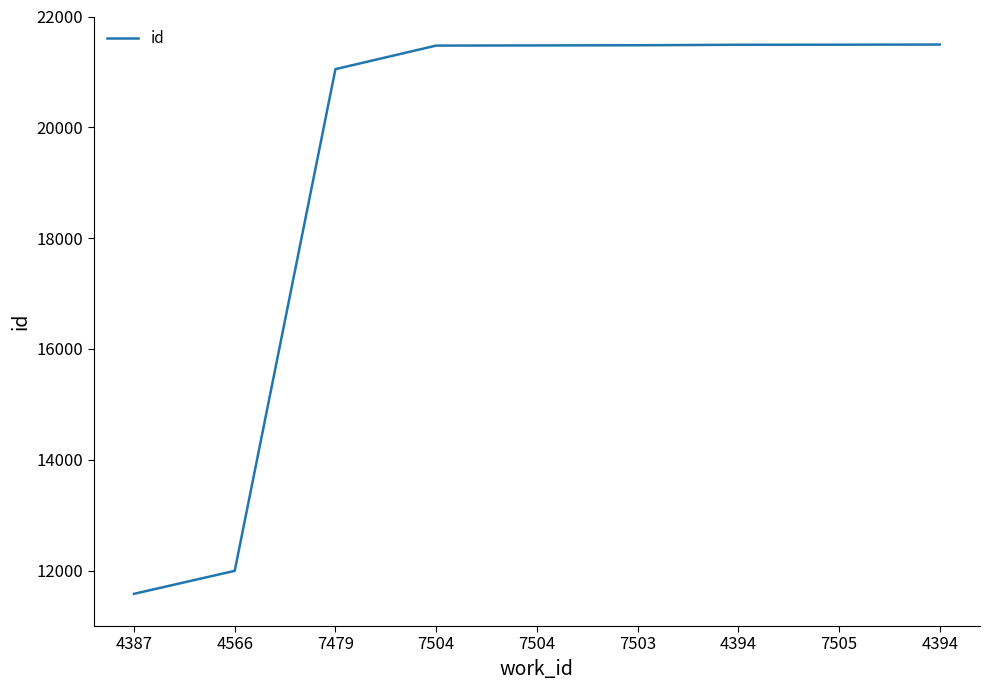

Does the chart have visible grid lines?

No